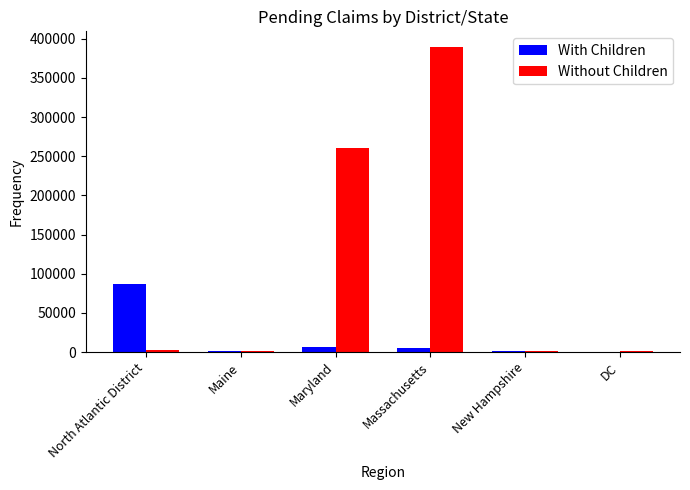

At which label is Without Children closest to 195369?

Maryland